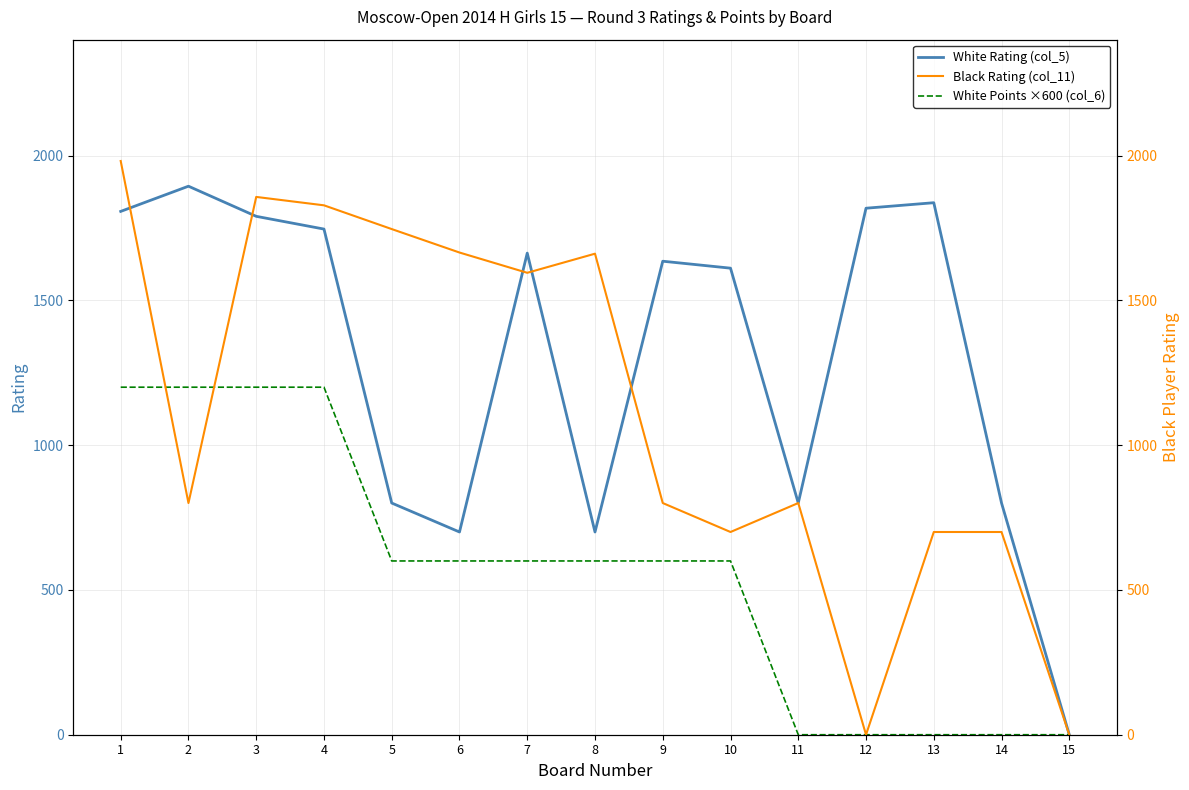

True or false: White Points ×600 (col_6) has a value of 1022 at 9.

False